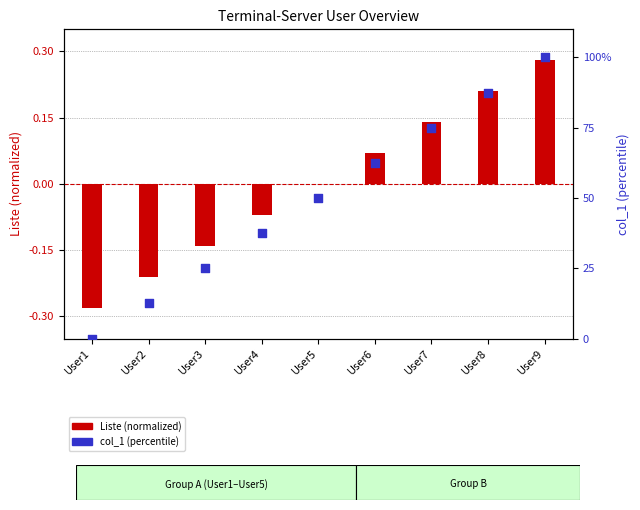

Which series has the largest total across all categories?

col_1 (percentile)